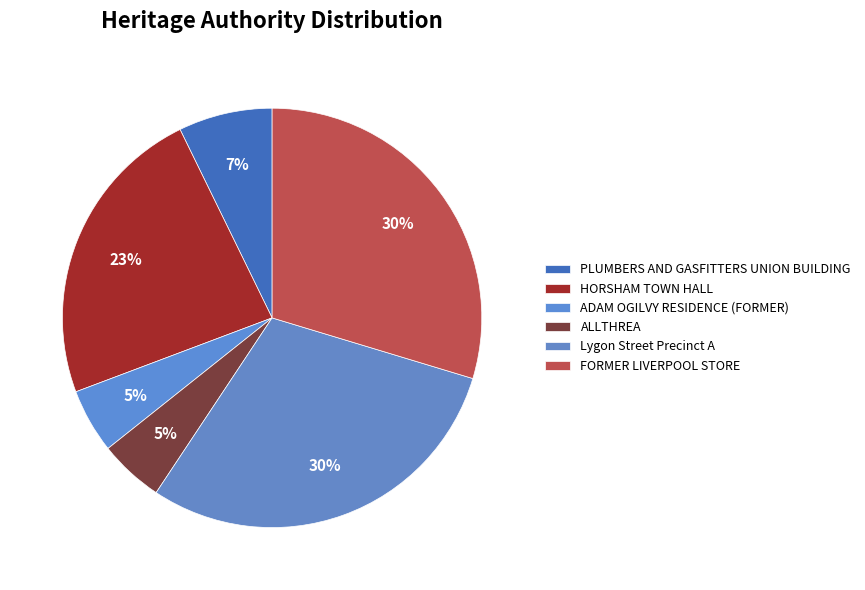

Combined, what portion of the pie is ALLTHREA and FORMER LIVERPOOL STORE?

34.6%